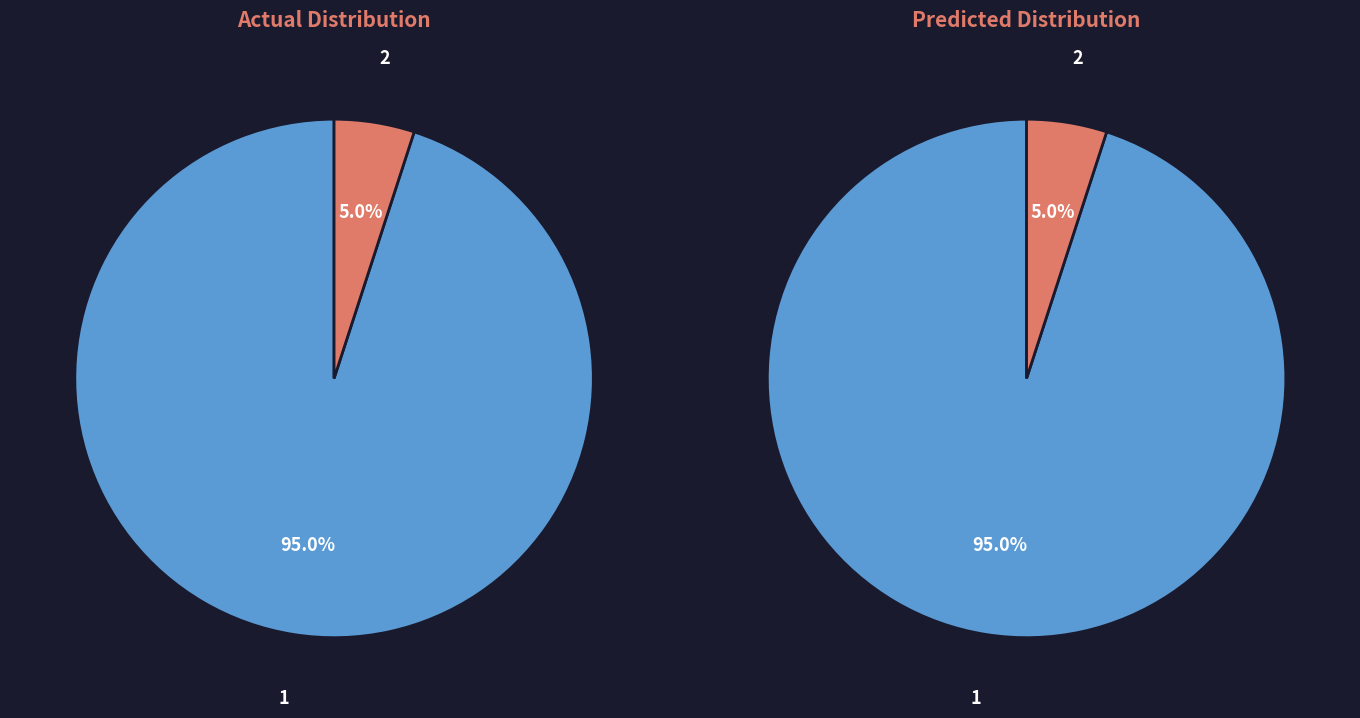

Is it true that 2 is 5% of the pie?

True